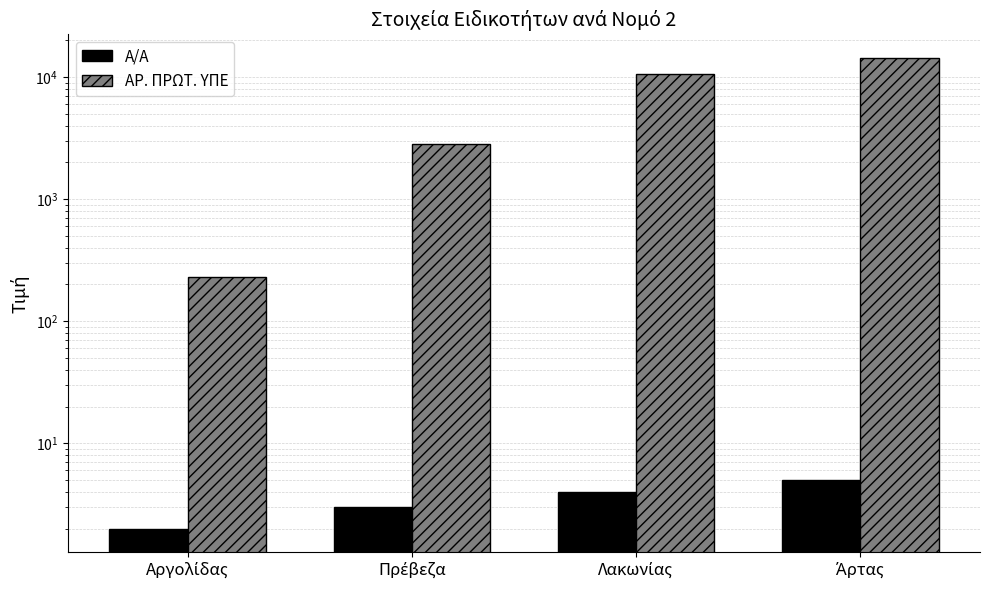

What position from the right is Λακωνίας?

2